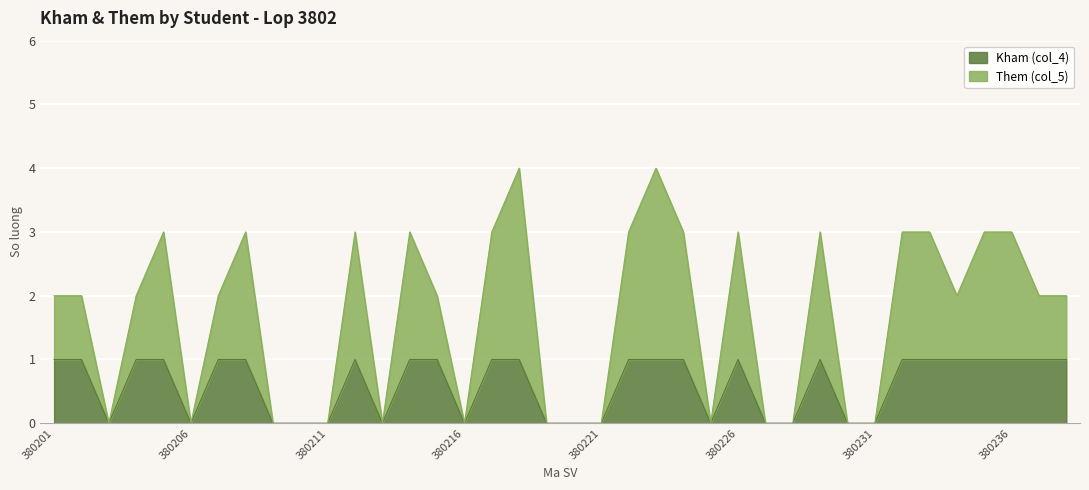

At which label is Them (col_5) closest to 2?

380201